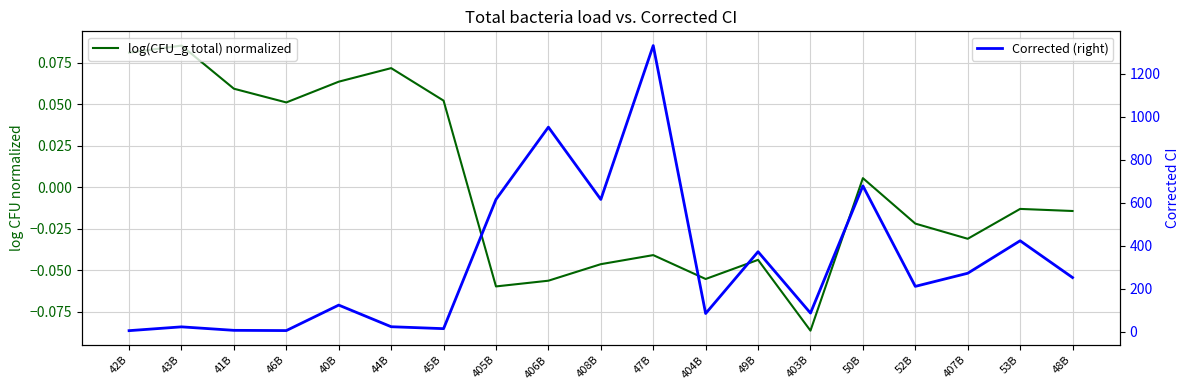

Which series has the largest range (max minus min)?

Corrected (right)